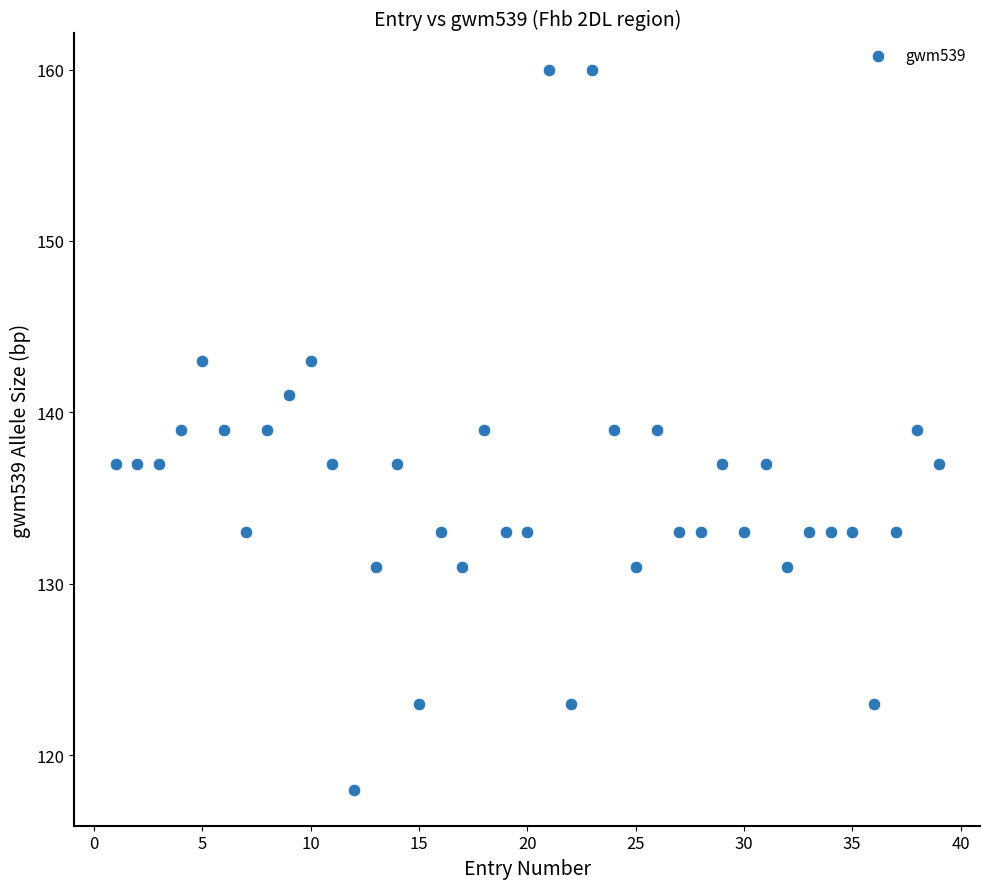

What is the range of Y values (max minus min)?

42